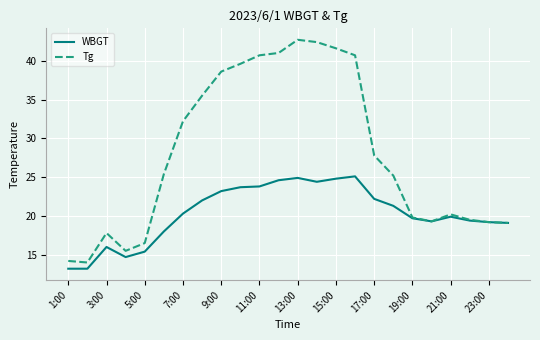

What is the highest value of the WBGT series?

25.1